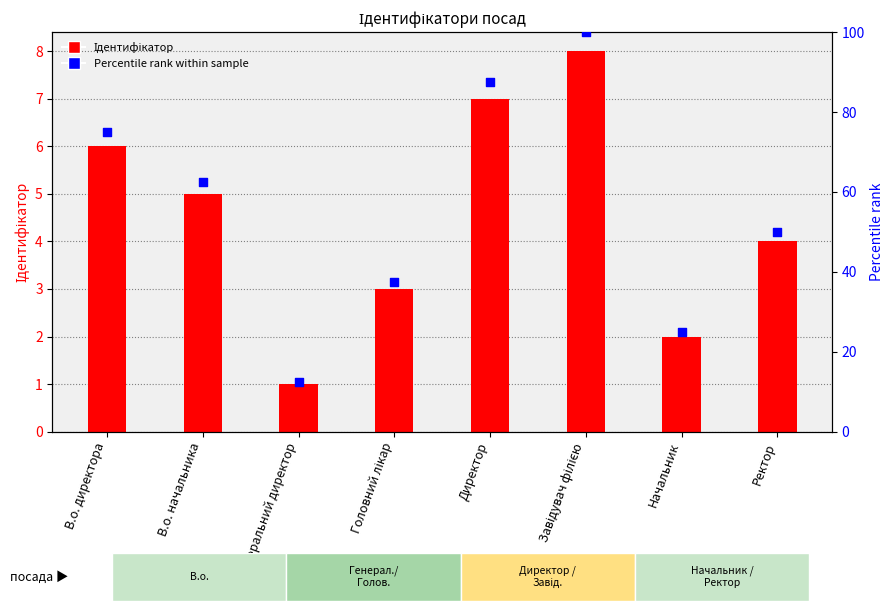

At how many categories does at least one series exceed 14?

7